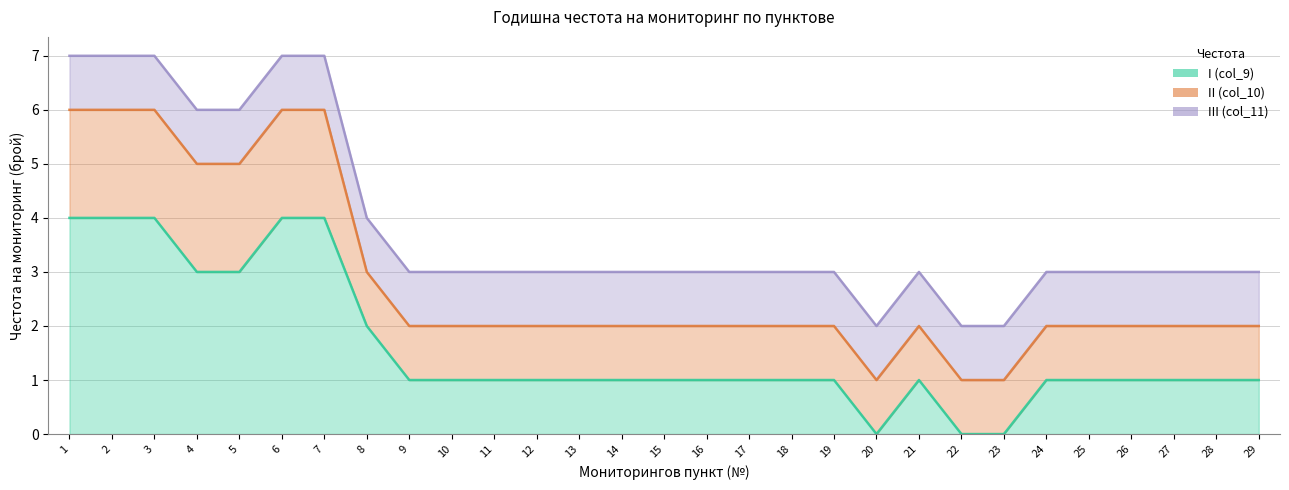

The II (col_10) series shows 1 at 16. True or false?

True